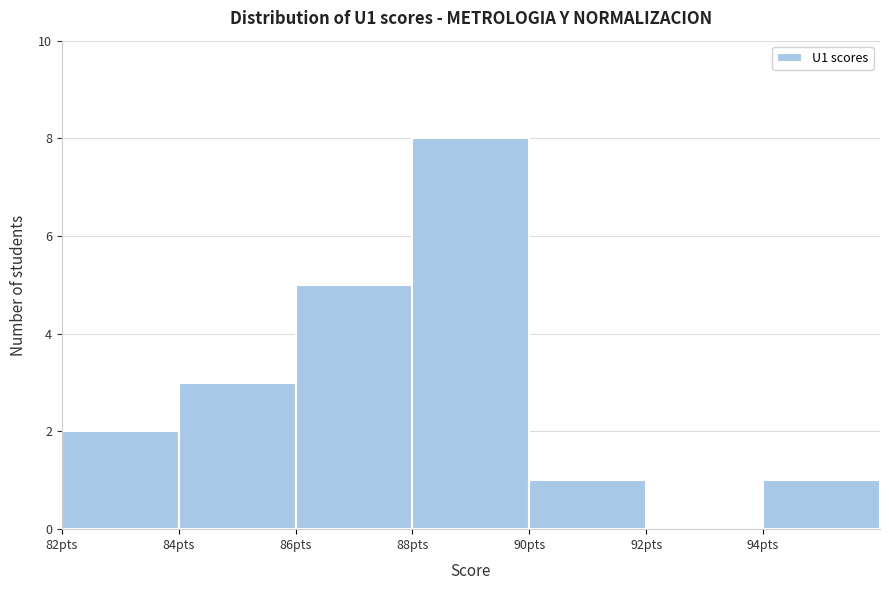

Reading left to right, transcribe this chart: for each bar, give the range it covers on the x-axis and its height. The values are not printed on the chart, so give them approximately, as read against the axis.

82 to 84: 2
84 to 86: 3
86 to 88: 5
88 to 90: 8
90 to 92: 1
92 to 94: 0
94 to 96: 1